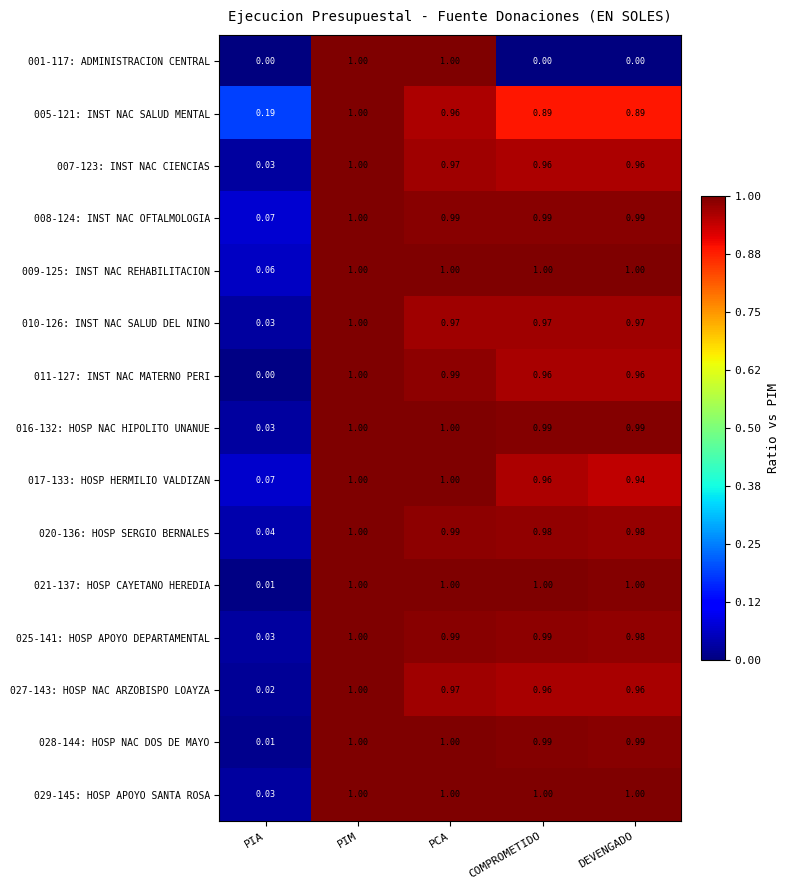

At which label is 027-143: HOSP NAC ARZOBISPO LOAYZA closest to 0?

PIA